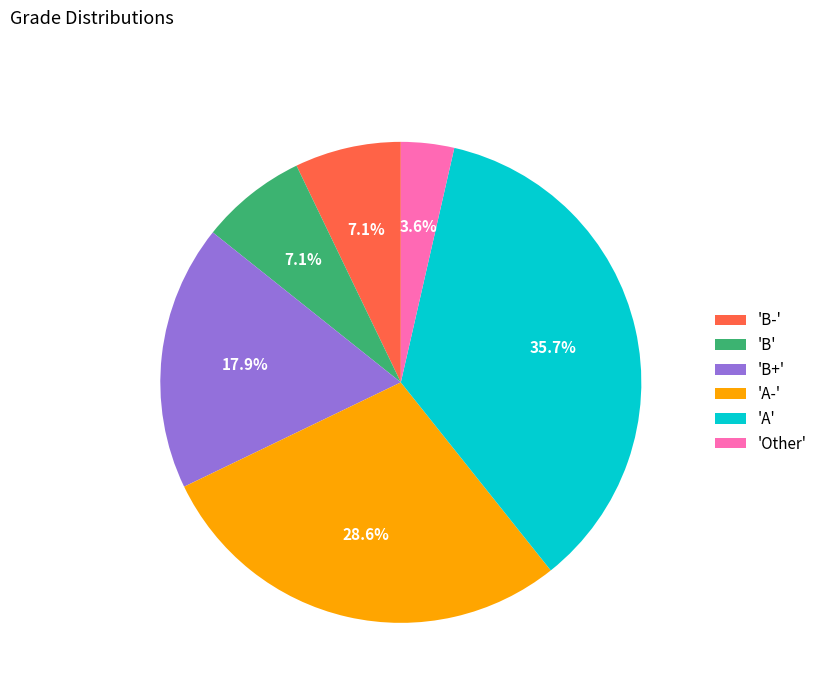

Which has a higher value, 'B' or 'B+'?

'B+'